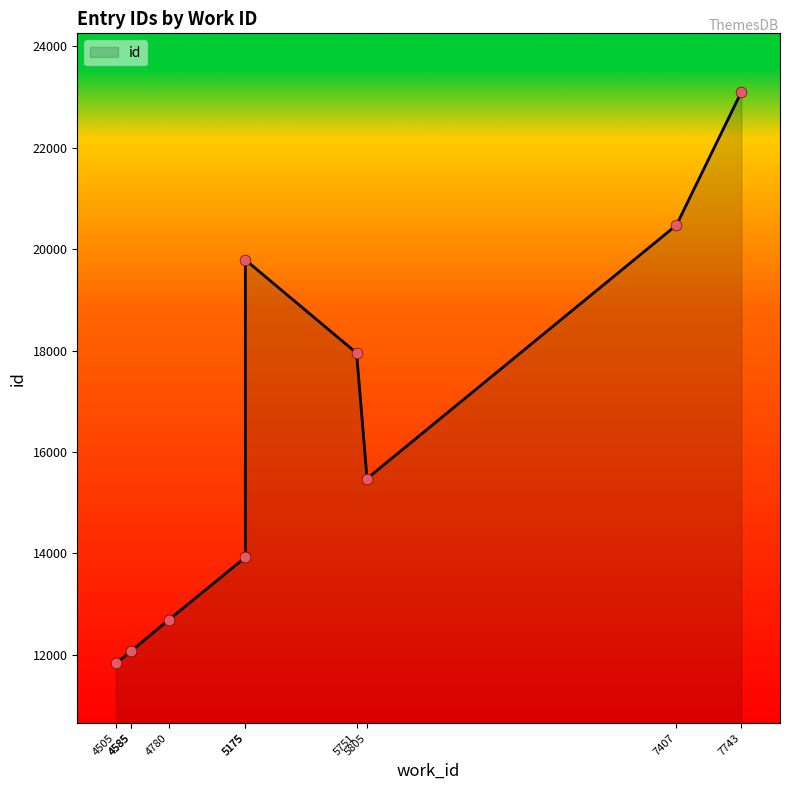

What is the ratio of the value at 4585 to the value at 5175?

0.6